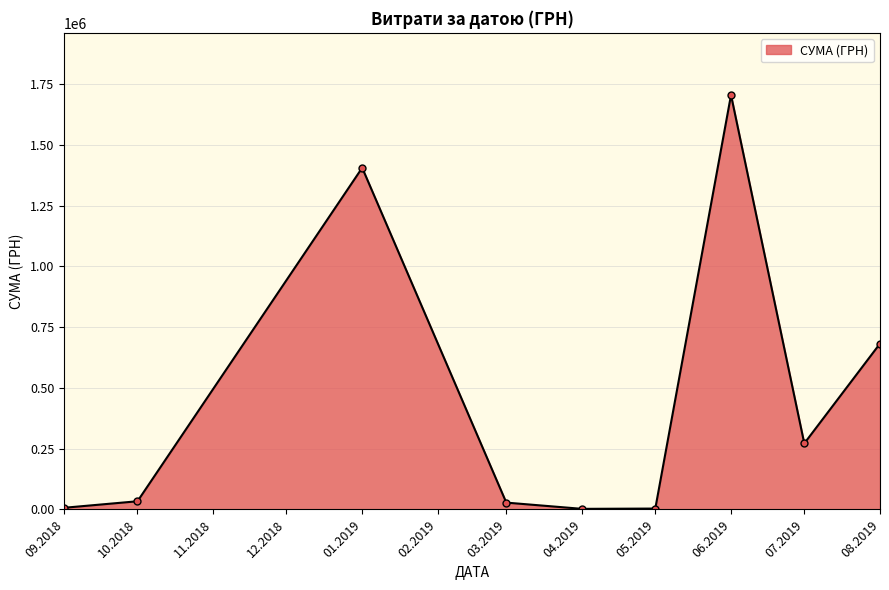

The value at 01.2019 is 1951371.1. True or false?

False